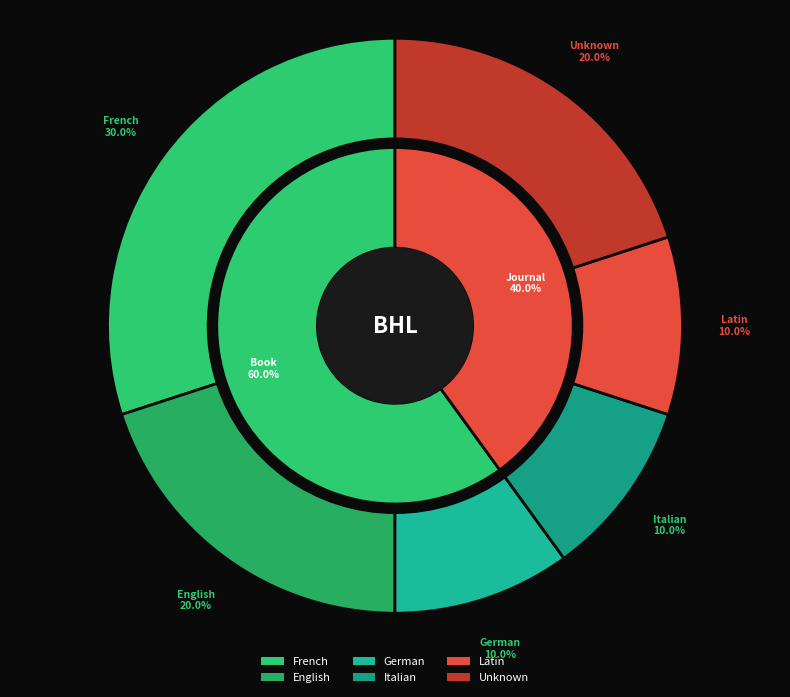

The 3 slice represents 22% of the pie. True or false?

False